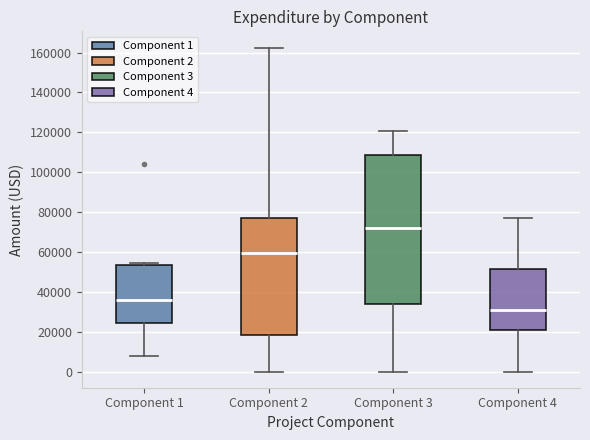

Reading left to right, transcribe this box plot: for each box, give where its median line is, the range the box spans, and where its two whiskers end, as read against the y-axis. The values are not printed on the chart, so give them approximately, as read against the axis.

Component 1: median 36000, box 24000 to 54000, whiskers 8000 to 54000 (just above the box's upper edge)
Component 2: median 60000, box 18000 to 78000, whiskers 0 to 162000
Component 3: median 72000, box 34000 to 108000, whiskers 0 to 120000
Component 4: median 30000, box 20000 to 52000, whiskers 0 to 78000